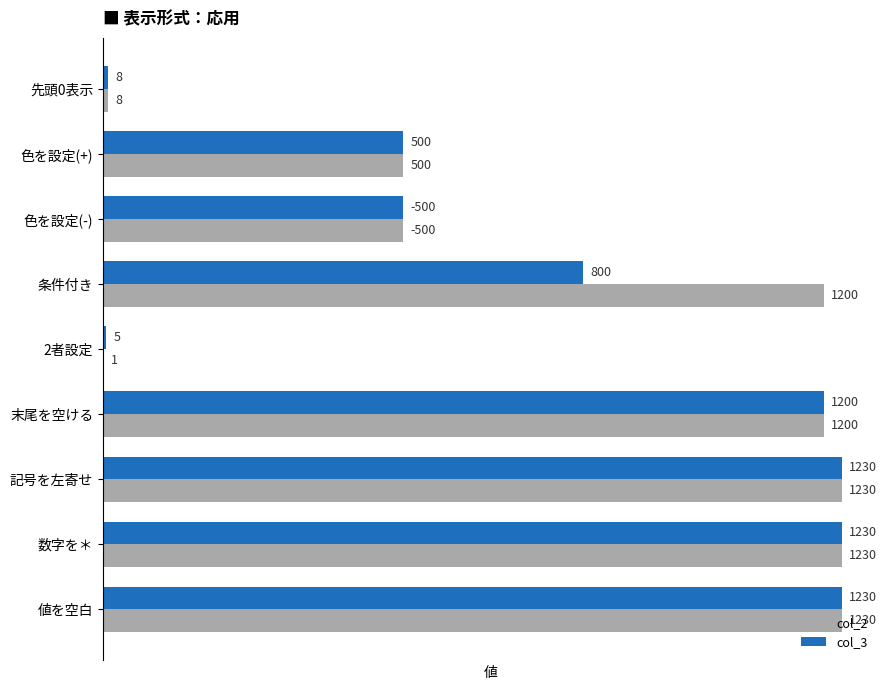

The value of col_2 at 色を設定(-) is 500. True or false?

True